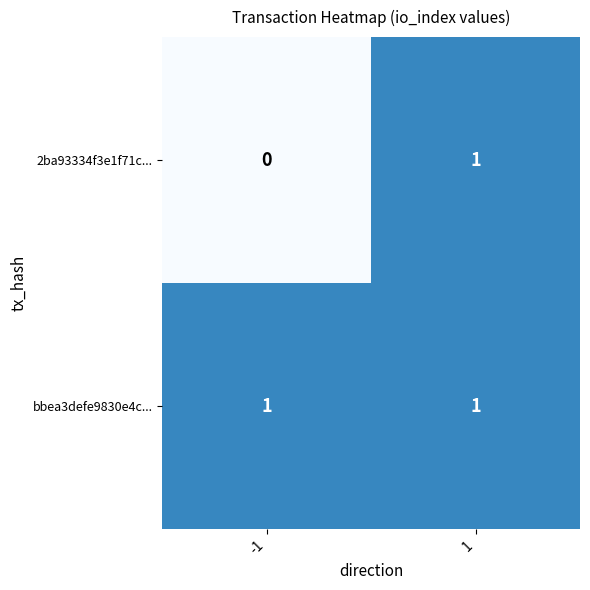

At which category is the sum across all series the highest?

1